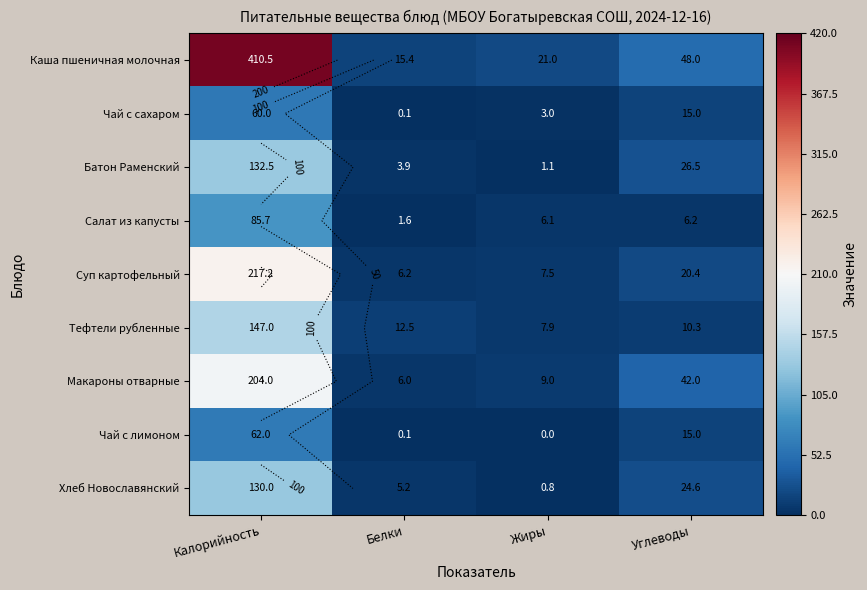

How many values in the Чай с лимоном series are below 15?

2